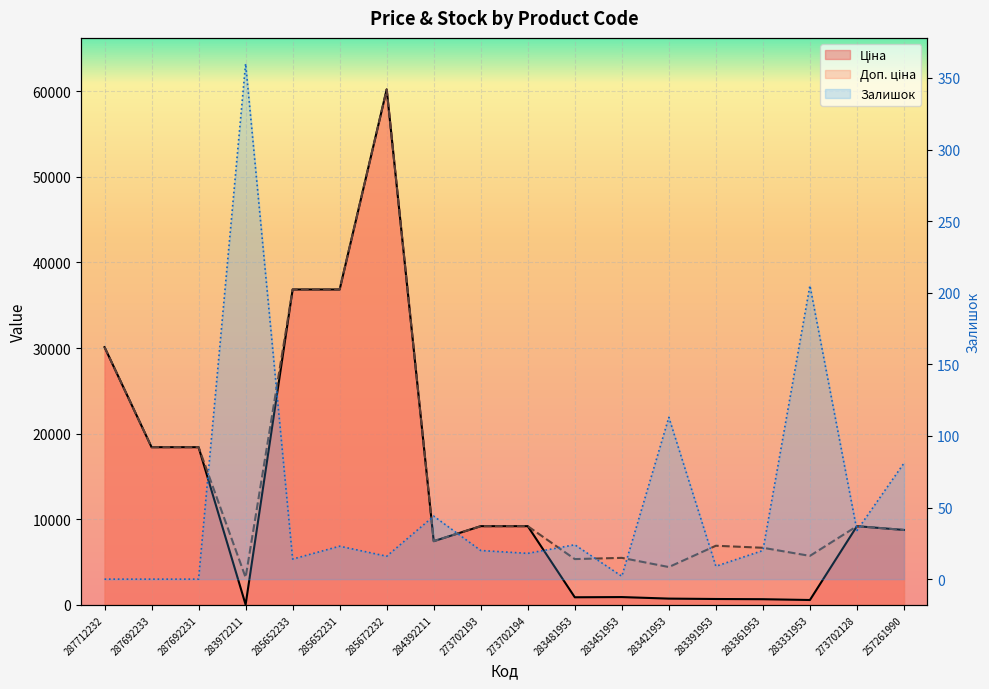

Reading left to right, list all the values displayed in this chart.

Ціна: 30102.8	18420.9	18420.9	32.0	36841.8	36841.8	60205.6	7444.6	9196.3	9196.3	892.2	915.8	737.2	691.0	667.4	572.7	9196.3	8755.5
Доп. ціна: 30102.8	18420.9	18420.9	3205.0	36841.8	36841.8	60205.6	7444.6	9196.3	9196.3	5353.1	5495.0	4423.0	6910.3	6673.6	5727.0	9196.3	8755.5
Залишок: 0.0	0.0	0.0	360.0	14.0	23.0	16.0	44.0	20.0	18.0	24.0	2.0	113.0	9.0	20.0	205.0	34.0	81.0